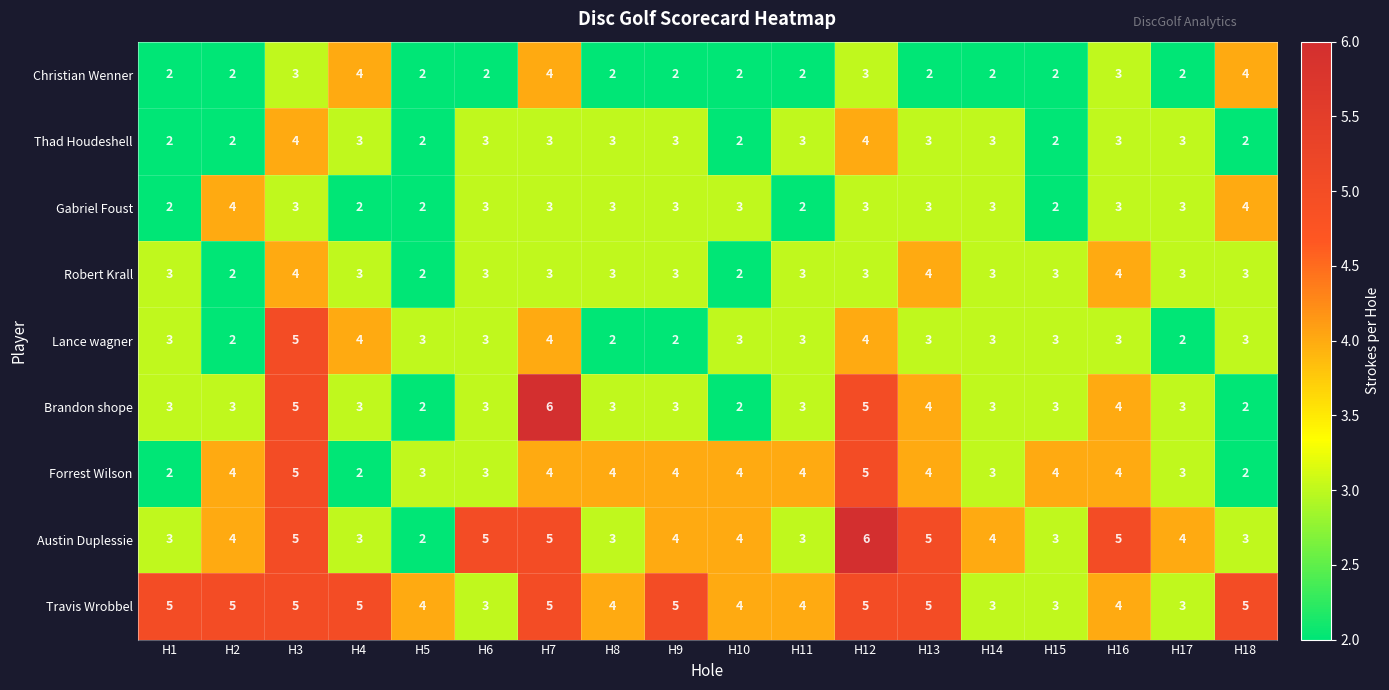

Count the number of data series in this chart.

9